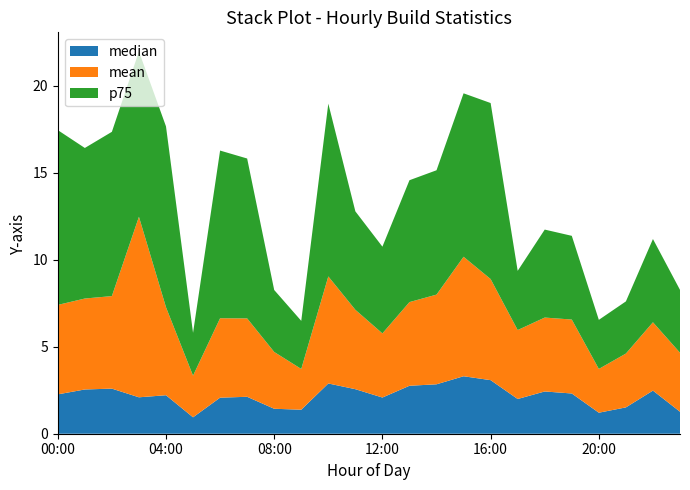

Reading left to right, list all the values displayed in this chart.

median: 00:00=2.3	01:00=2.5	02:00=2.6	03:00=2.1	04:00=2.2	05:00=0.9	06:00=2.1	07:00=2.1	08:00=1.4	09:00=1.4	10:00=2.9	11:00=2.6	12:00=2.1	13:00=2.8	14:00=2.8	15:00=3.3	16:00=3.1	17:00=2.0	18:00=2.4	19:00=2.3	20:00=1.2	21:00=1.5	22:00=2.5	23:00=1.3
mean: 00:00=5.1	01:00=5.2	02:00=5.3	03:00=10.4	04:00=5.1	05:00=2.4	06:00=4.6	07:00=4.5	08:00=3.3	09:00=2.3	10:00=6.1	11:00=4.6	12:00=3.7	13:00=4.8	14:00=5.2	15:00=6.9	16:00=5.8	17:00=4.0	18:00=4.2	19:00=4.2	20:00=2.5	21:00=3.1	22:00=3.9	23:00=3.4
p75: 00:00=10.0	01:00=8.6	02:00=9.4	03:00=9.5	04:00=10.4	05:00=2.5	06:00=9.6	07:00=9.2	08:00=3.6	09:00=2.8	10:00=9.9	11:00=5.7	12:00=5.0	13:00=7.0	14:00=7.1	15:00=9.4	16:00=10.1	17:00=3.4	18:00=5.1	19:00=4.8	20:00=2.8	21:00=3.0	22:00=4.8	23:00=3.6